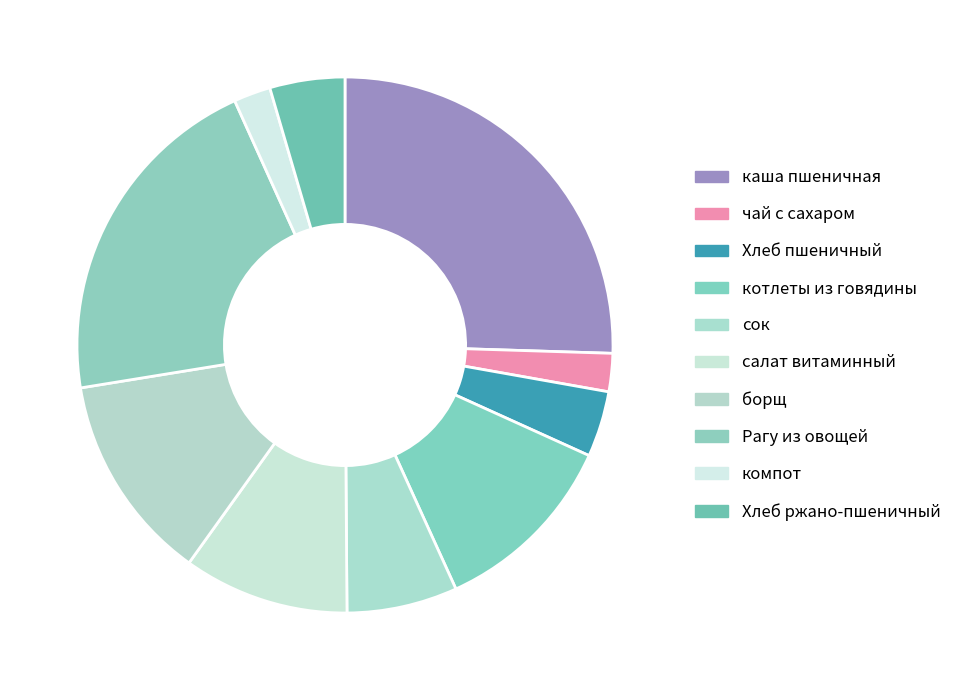

How many segments does this pie chart have?

10